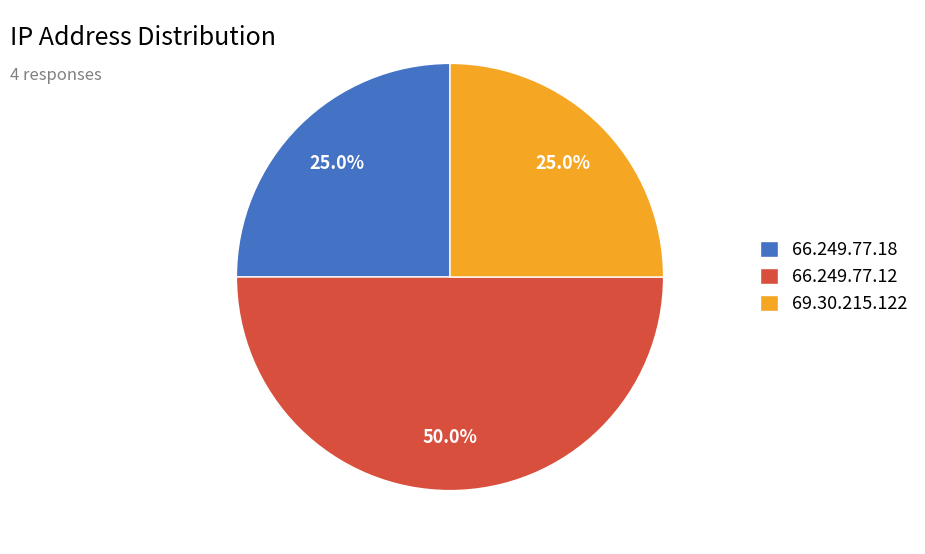

Count the number of slices in the pie.

3